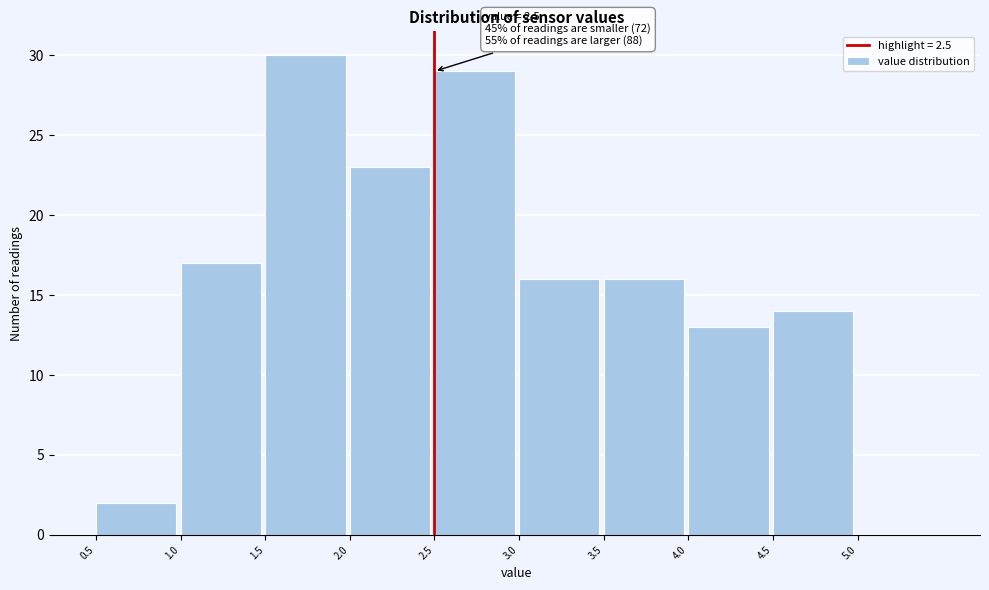

Which range on the x-axis has the tallest bar?

1.5 to 2.0